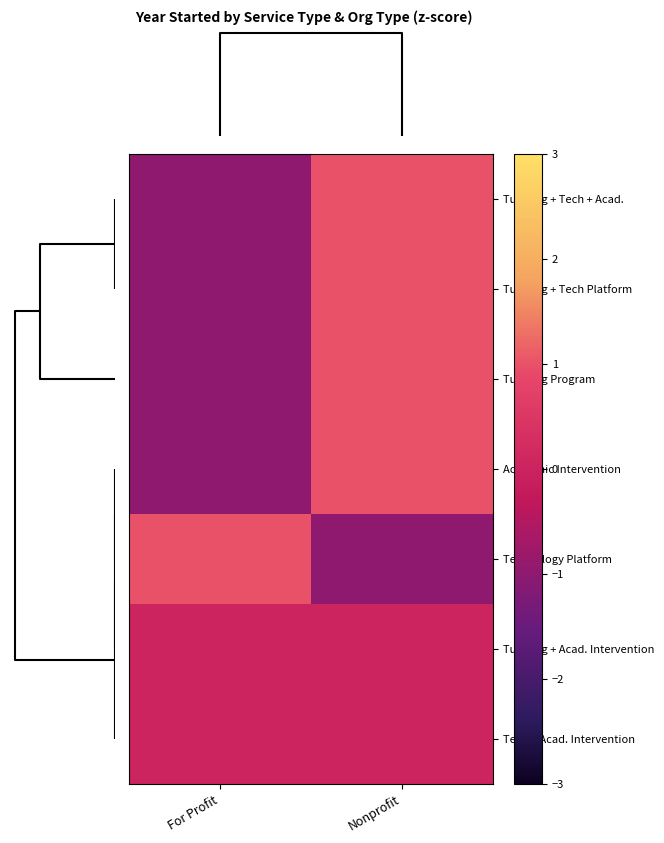

At which category is the sum across all series the highest?

Nonprofit